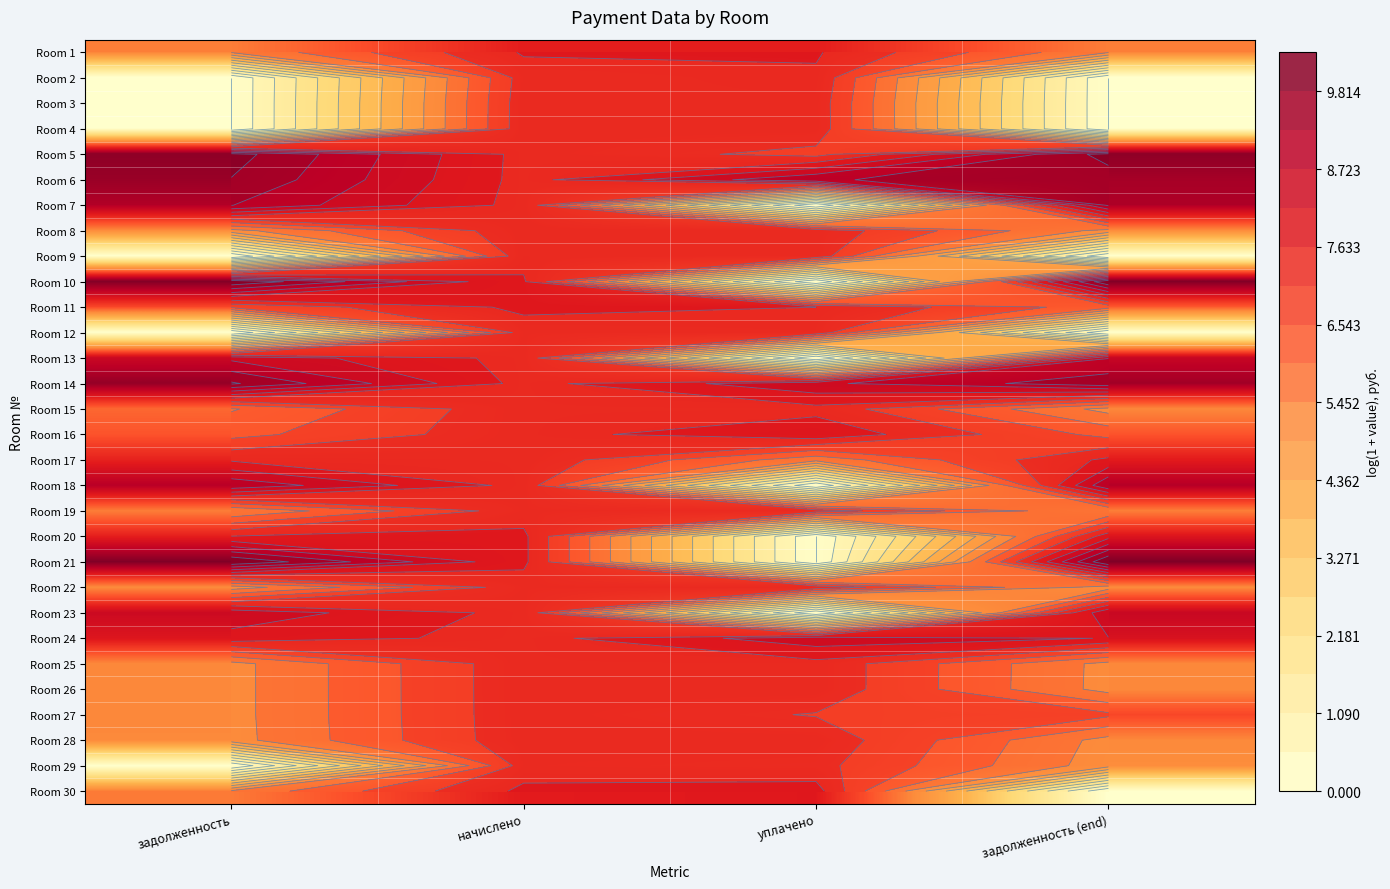

At which category is the sum across all series the highest?

начислено